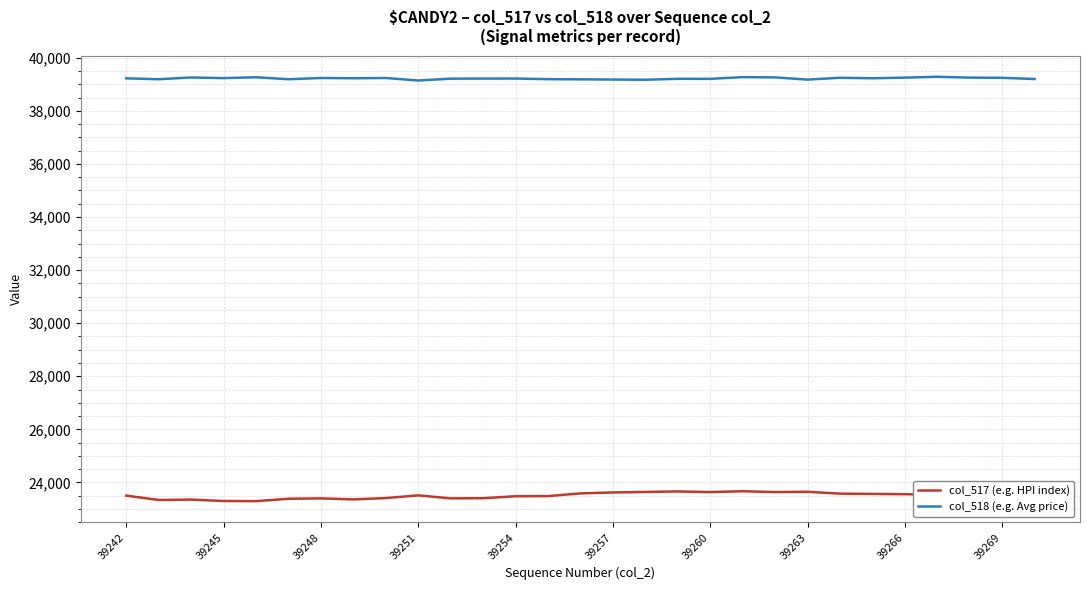

What is the maximum value shown in the chart?

39285